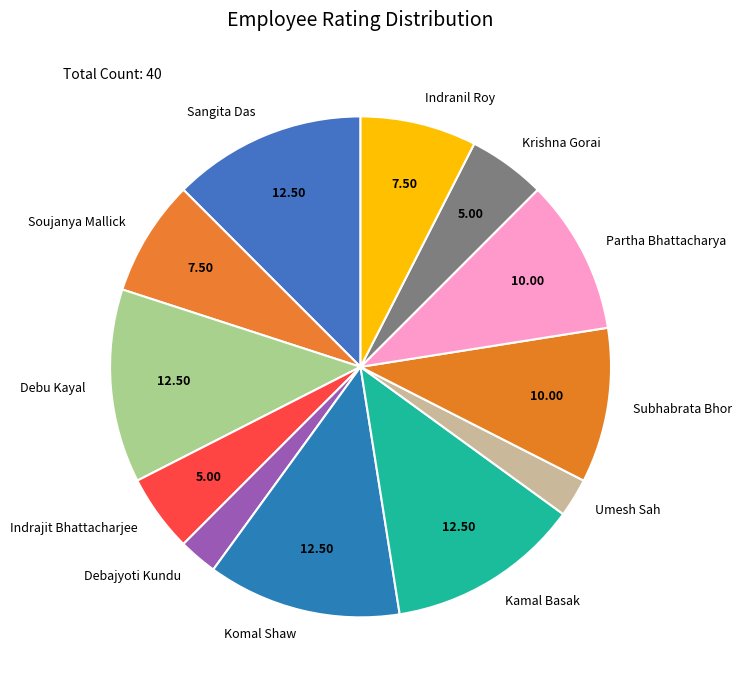

Combined, do Debajyoti Kundu and Partha Bhattacharya account for over 50%?

No